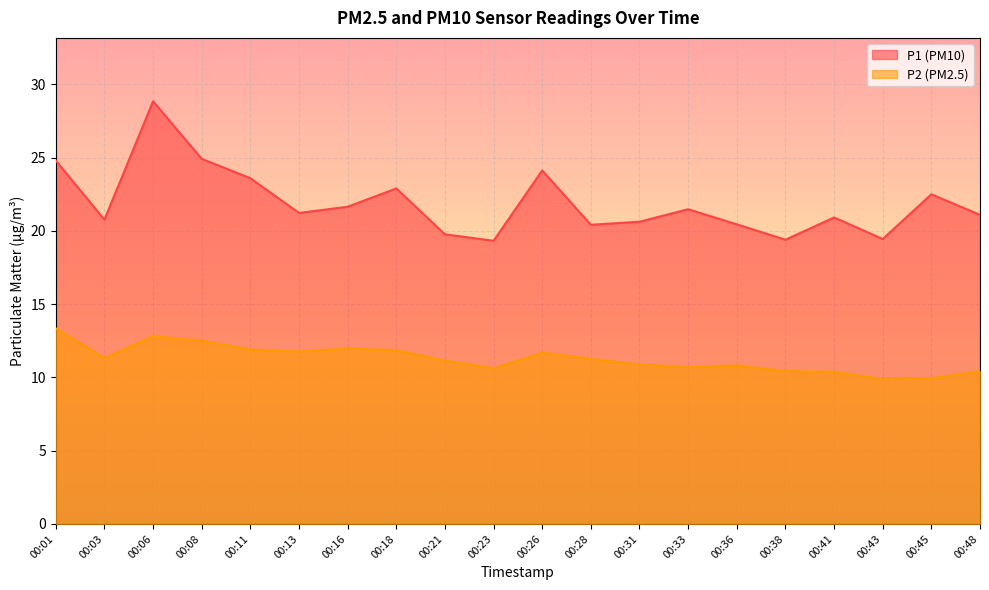

True or false: P1 has a value of 10.8 at 00:26.

False